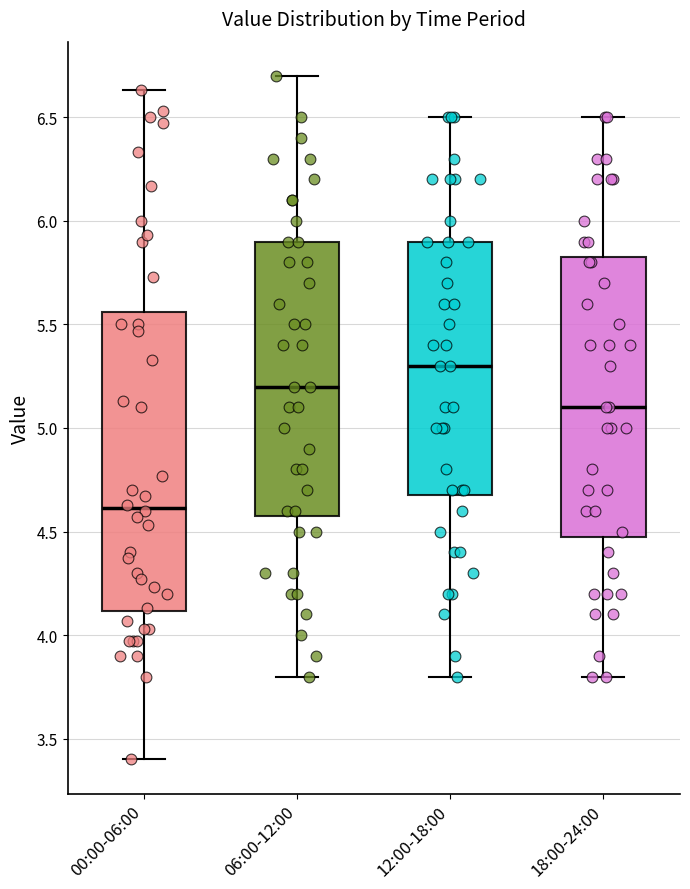

Reading left to right, read every box against the y-axis: the position of its median line, the range the box covers, and the ends of its whiskers. The values are not printed on the chart, so give them approximately, as read against the axis.

00:00-06:00: median 4.60, box 4.10 to 5.55, whiskers 3.40 to 6.65
06:00-12:00: median 5.20, box 4.60 to 5.90, whiskers 3.80 to 6.70
12:00-18:00: median 5.30, box 4.70 to 5.90, whiskers 3.80 to 6.50
18:00-24:00: median 5.10, box 4.50 to 5.85, whiskers 3.80 to 6.50